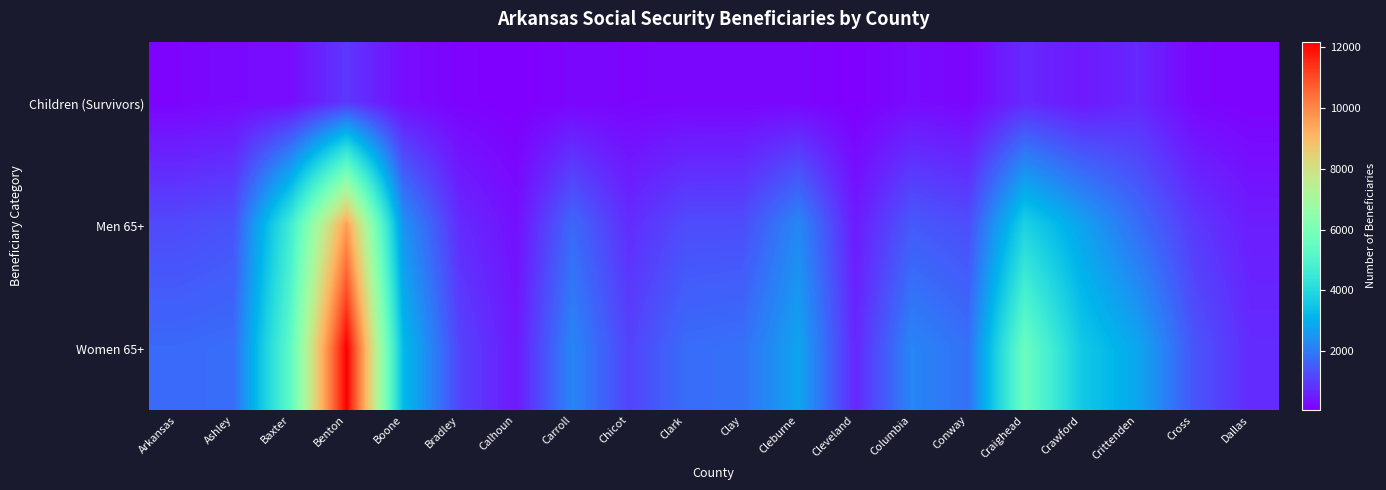

At which category is the sum across all series the highest?

Benton